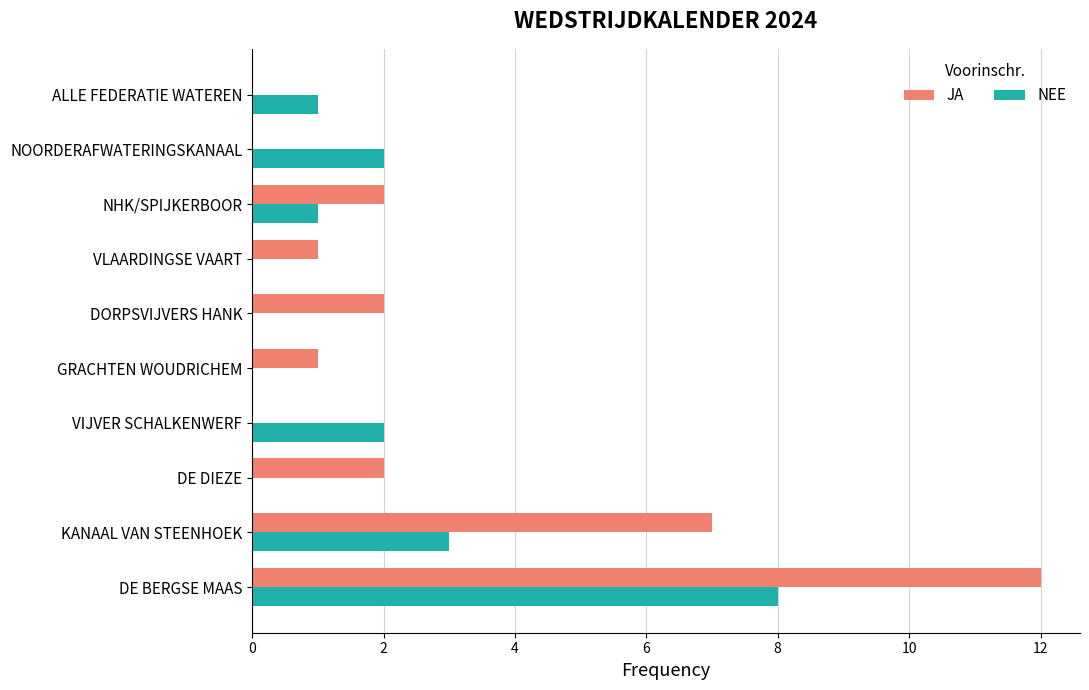

At which label is JA closest to 6?

KANAAL VAN STEENHOEK